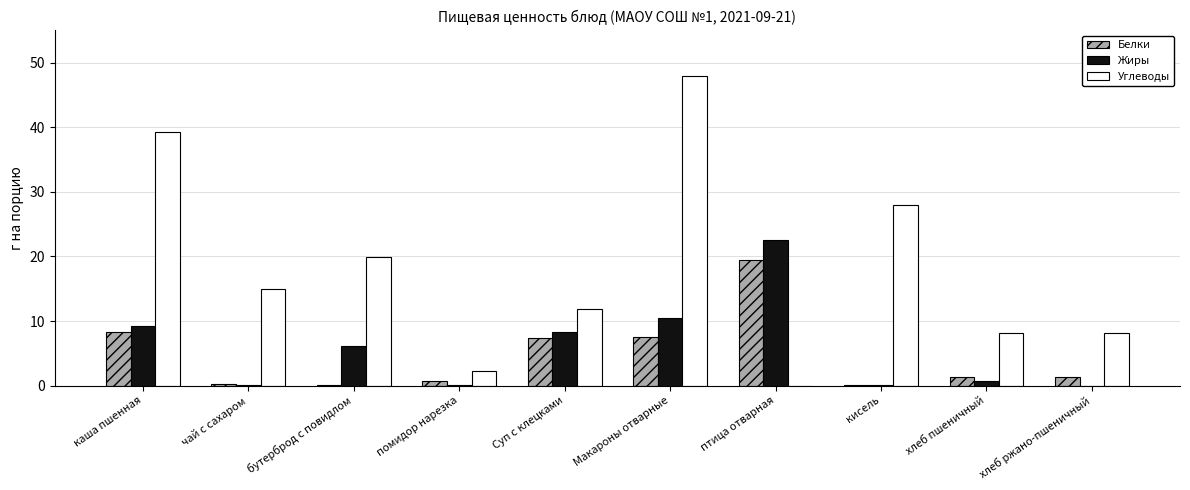

The Жиры series shows 12.4 at Суп с клецками. True or false?

False